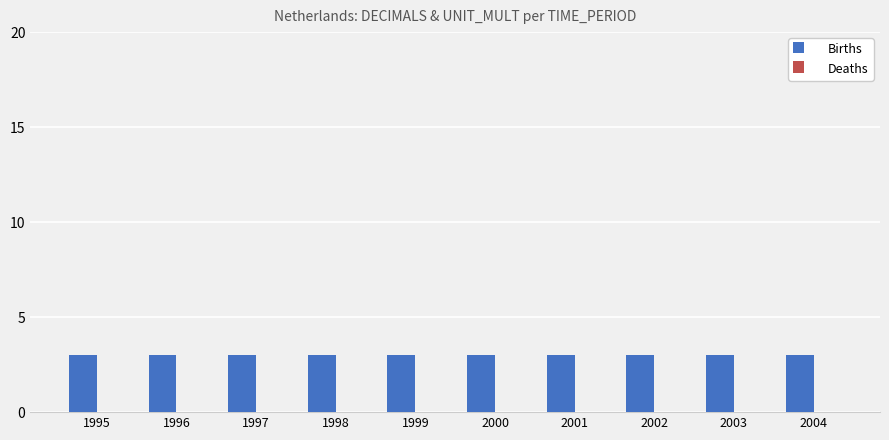

What is the value of the Births bar at the 2nd from the left?

3